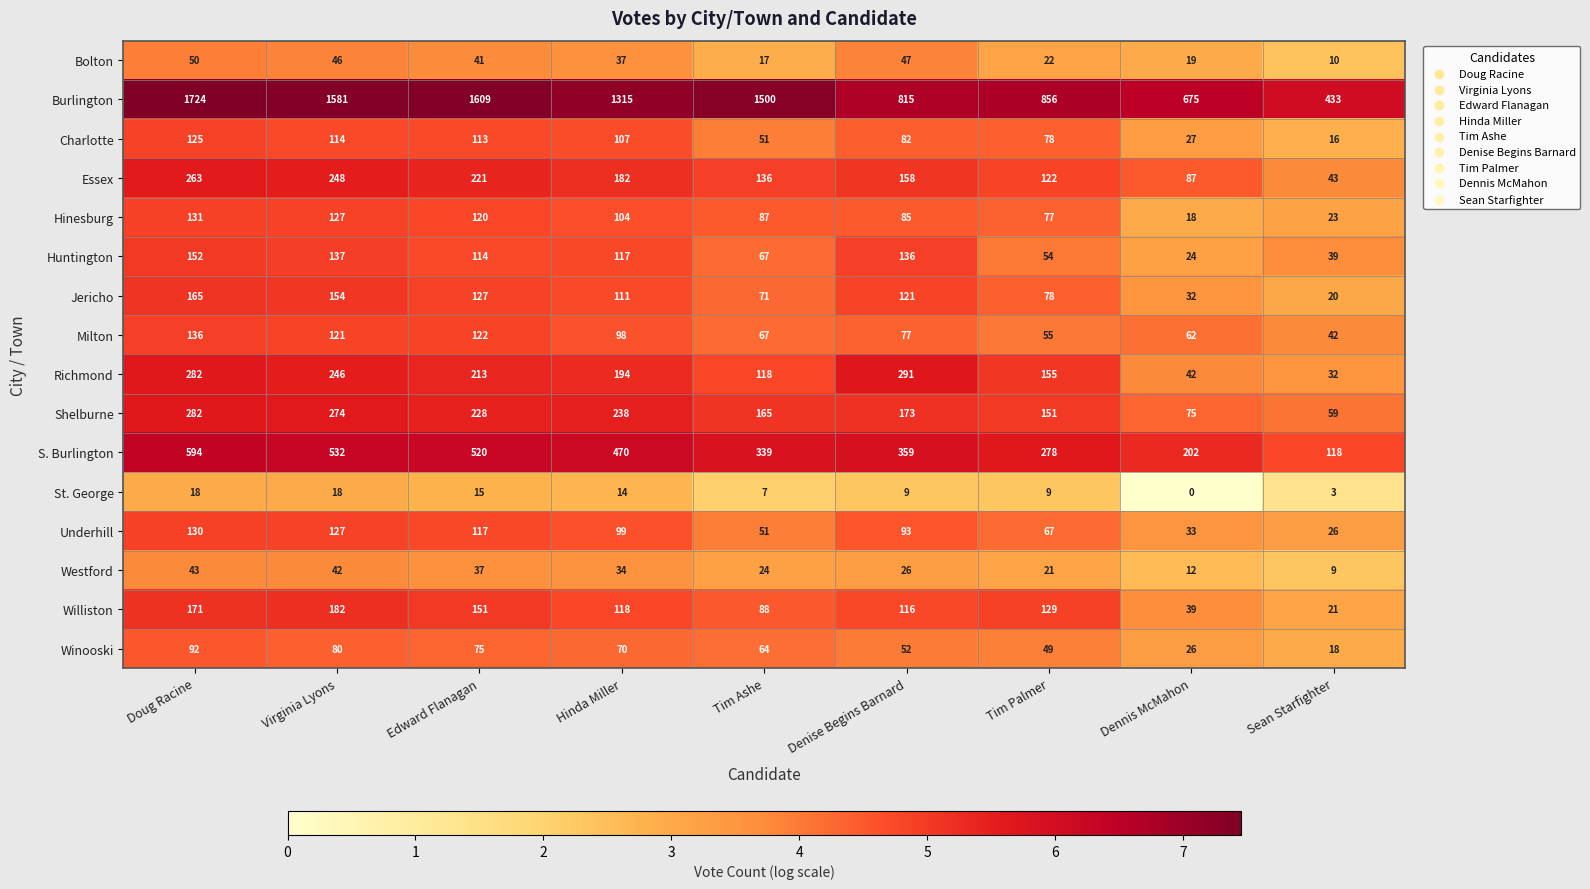

Where is Westford nearest to the value 26?

Denise Begins Barnard